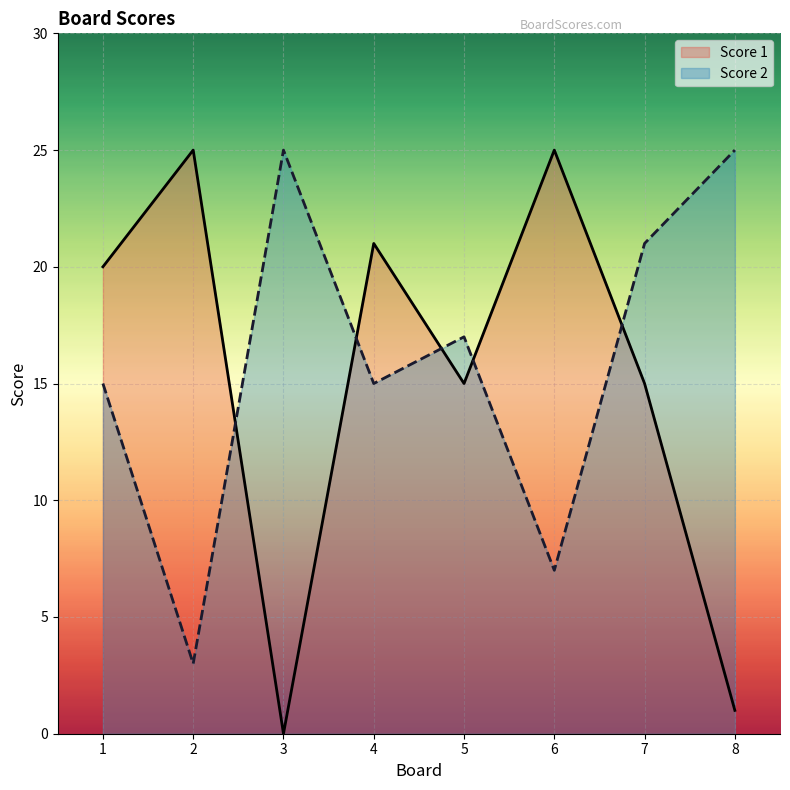

Reading left to right, what are all the values shown in this chart?

Score 1: 1=20	2=25	3=0	4=21	5=15	6=25	7=15	8=1
Score 2: 1=15	2=3	3=25	4=15	5=17	6=7	7=21	8=25